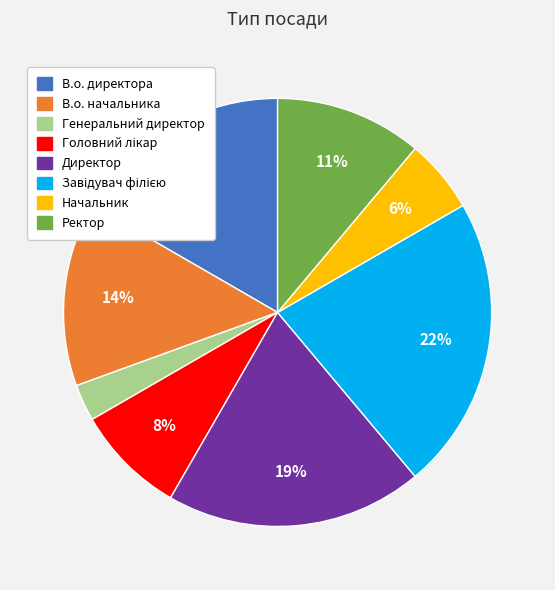

Which slice is the smallest?

Генеральний директор